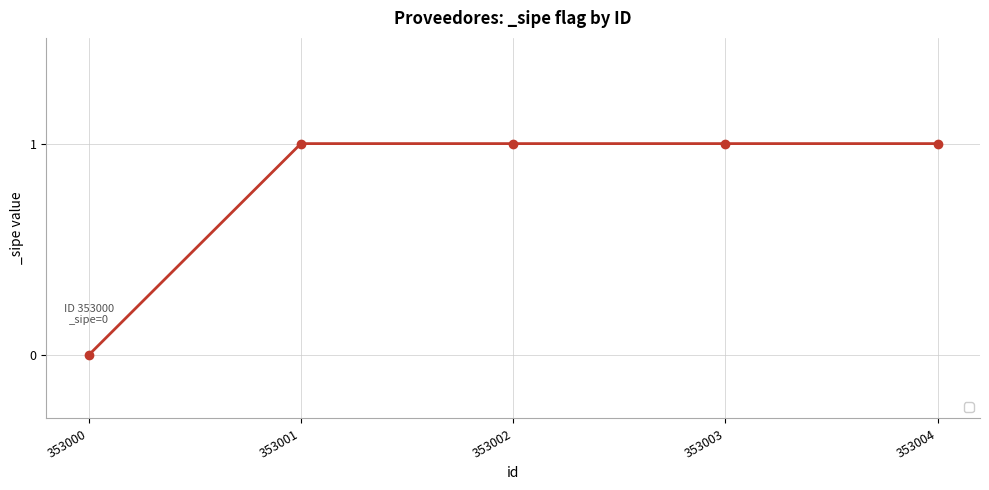

The chart shows a value of -1 at 353000. True or false?

False